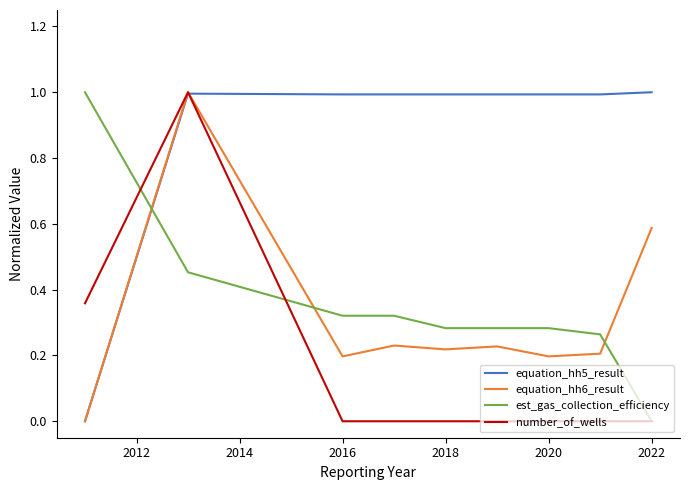

Which series has the largest total across all categories?

equation_hh5_result